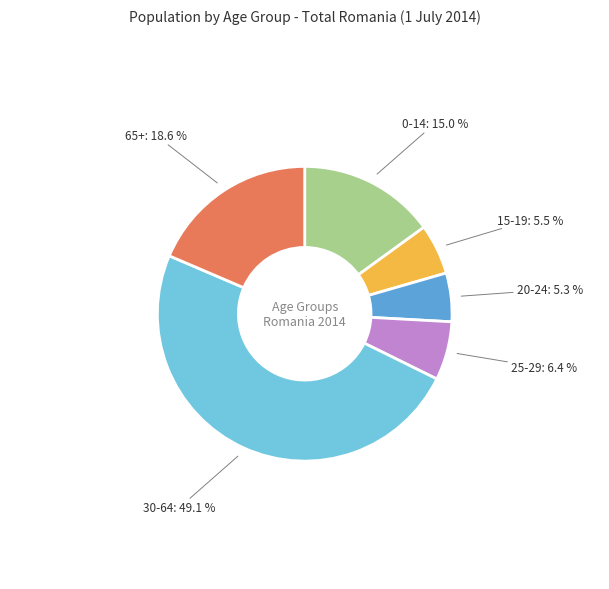

Does any single category account for the majority?

No